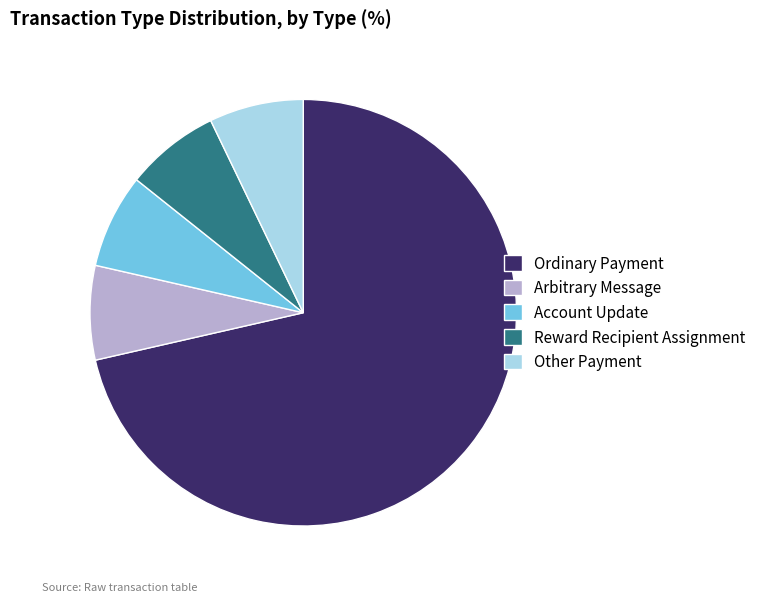

What is the ratio of the value at Ordinary Payment to the value at Arbitrary Message?

10.0